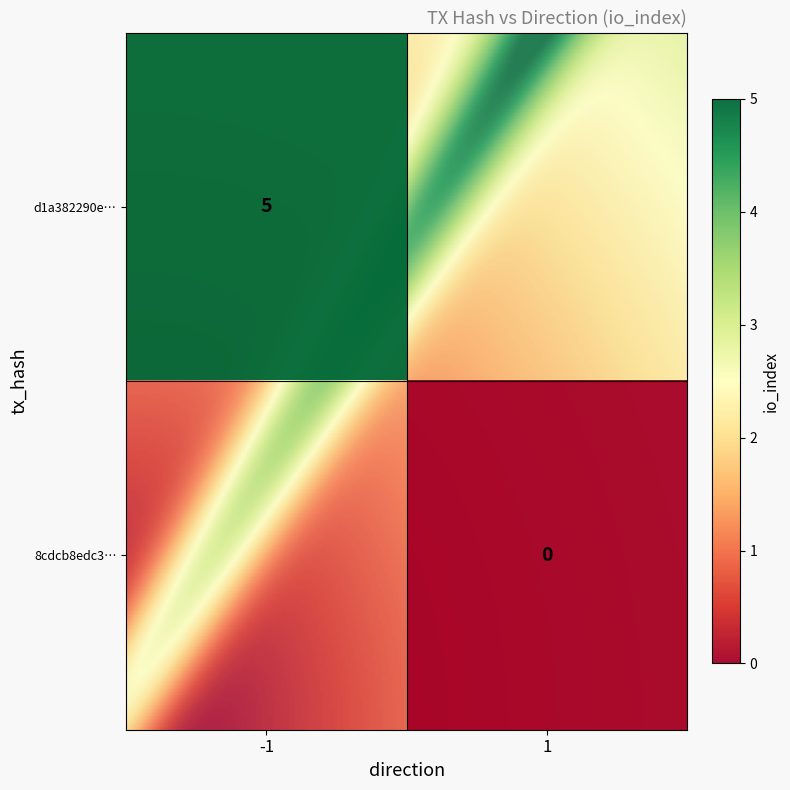

At how many categories does at least one series exceed 3?

1